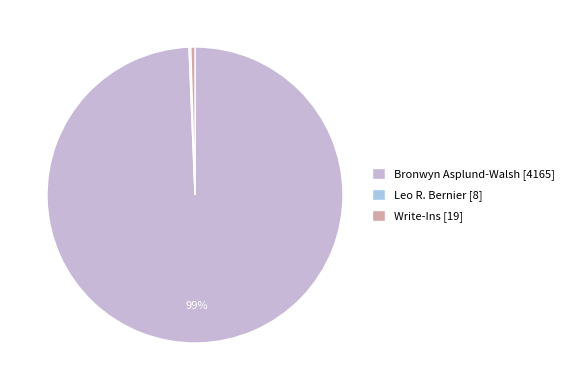

To the nearest percent, what is the average slice percentage?

33%